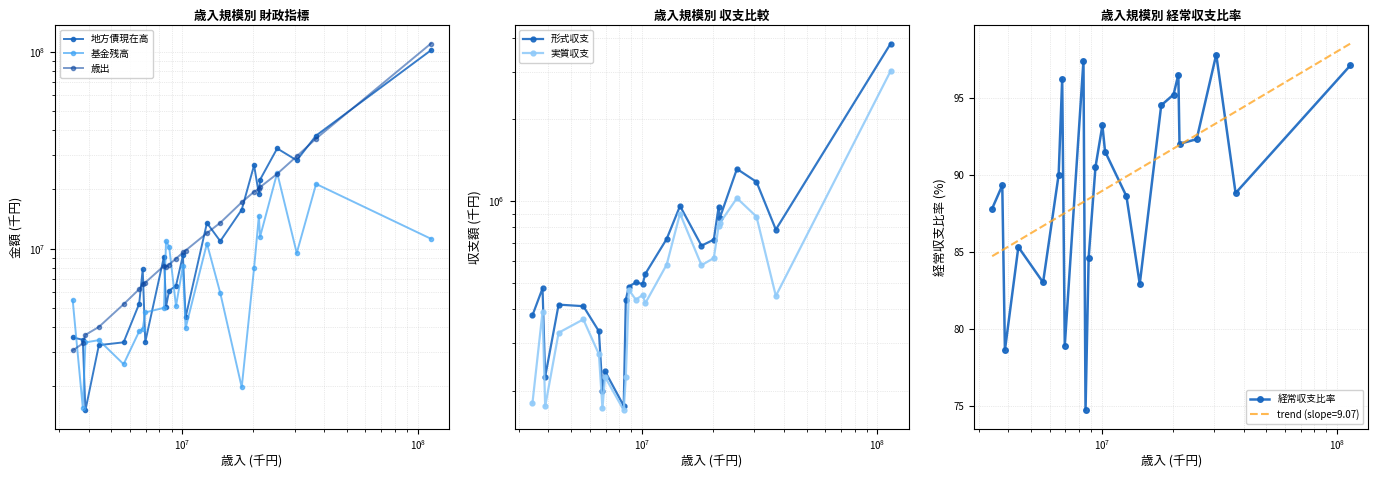

Reading left to right, list all the values displayed in this chart.

地方債現在高: 3542791.0	3448389.0	1513233.0	3238032.0	3345870.0	5251748.0	7846406.0	3363098.0	9112867.0	5077613.0	6123494.0	6490014.0	9236373.0	4481841.0	13507868.0	10919103.0	15773916.0	26521107.0	18920911.0	22382103.0	32279354.0	28088706.0	37515045.0	101687261.0
基金残高: 5482077.0	1561108.0	3343248.0	3433170.0	2591808.0	3804734.0	3925720.0	4747692.0	5006881.0	10941452.0	10229643.0	5106367.0	8182126.0	3948199.0	10623239.0	5954221.0	1977630.0	7979429.0	14657155.0	11472752.0	24262884.0	9502172.0	21309432.0	11227498.0
歳出: 3043297.0	3301035.0	3651720.0	4006322.0	5221009.0	6227302.0	6588711.0	6726493.0	8183530.0	8097102.0	8309995.0	8901040.0	9564774.0	9786259.0	11998797.0	13538757.0	17198769.0	19456954.0	20195422.0	20523238.0	23980369.0	29454028.0	36228756.0	110004708.0
形式収支: 379443.0	477400.0	225643.0	415773.0	410372.0	331618.0	200455.0	236356.0	176120.0	433009.0	484586.0	501937.0	495078.0	539784.0	725425.0	959382.0	685254.0	721419.0	952413.0	866194.0	1313588.0	1177144.0	785447.0	3802554.0
実質収支: 180121.0	390841.0	175405.0	327579.0	366900.0	272852.0	172544.0	225275.0	169864.0	224299.0	471205.0	433704.0	450921.0	420818.0	583630.0	899535.0	580642.0	617197.0	809564.0	829064.0	1025455.0	876482.0	447553.0	3015098.0
経常収支比率: 87.8	89.3	78.6	85.3	83.0	90.0	96.2	78.9	97.4	74.7	84.6	90.5	93.2	91.5	88.6	82.9	94.5	95.2	96.5	92.0	92.3	97.8	88.8	97.1